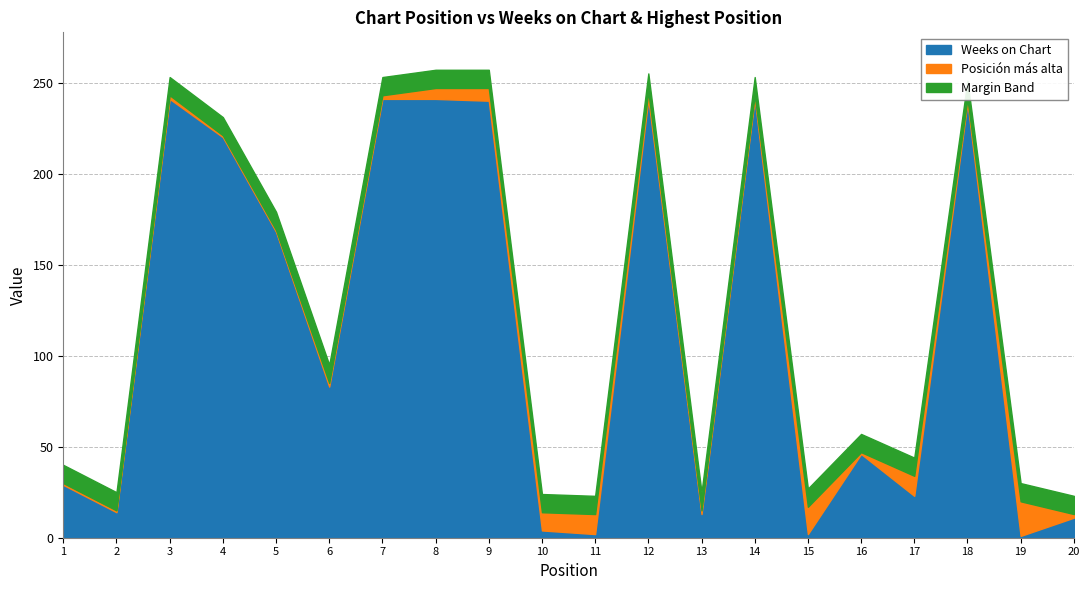

What is the value of the Posición más alta point at the 5th from the left?

1